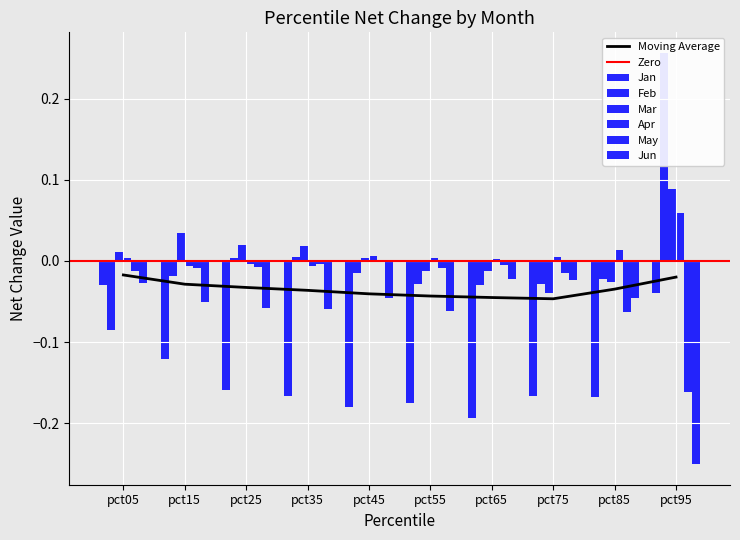

Reading left to right, extract all data points from this chart.

Jan: pct05=-0.0	pct15=-0.1	pct25=-0.2	pct35=-0.2	pct45=-0.2	pct55=-0.2	pct65=-0.2	pct75=-0.2	pct85=-0.2	pct95=-0.0
Feb: pct05=-0.1	pct15=-0.0	pct25=0.0	pct35=0.0	pct45=-0.0	pct55=-0.0	pct65=-0.0	pct75=-0.0	pct85=-0.0	pct95=0.3
Mar: pct05=0.0	pct15=0.0	pct25=0.0	pct35=0.0	pct45=0.0	pct55=-0.0	pct65=-0.0	pct75=-0.0	pct85=-0.0	pct95=0.1
Apr: pct05=0.0	pct15=-0.0	pct25=-0.0	pct35=-0.0	pct45=0.0	pct55=0.0	pct65=0.0	pct75=0.0	pct85=0.0	pct95=0.1
May: pct05=-0.0	pct15=-0.0	pct25=-0.0	pct35=-0.0	pct45=-0.0	pct55=-0.0	pct65=-0.0	pct75=-0.0	pct85=-0.1	pct95=-0.2
Jun: pct05=-0.0	pct15=-0.1	pct25=-0.1	pct35=-0.1	pct45=-0.0	pct55=-0.1	pct65=-0.0	pct75=-0.0	pct85=-0.0	pct95=-0.3